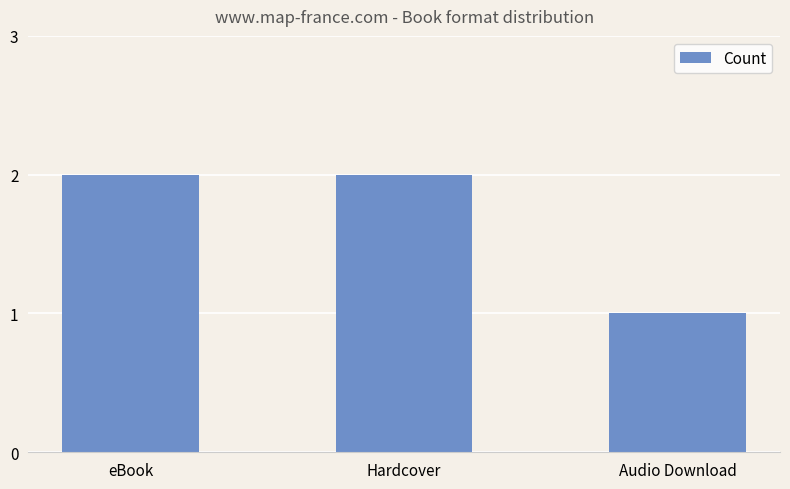

Between Audio Download and Hardcover, which is larger?

Hardcover